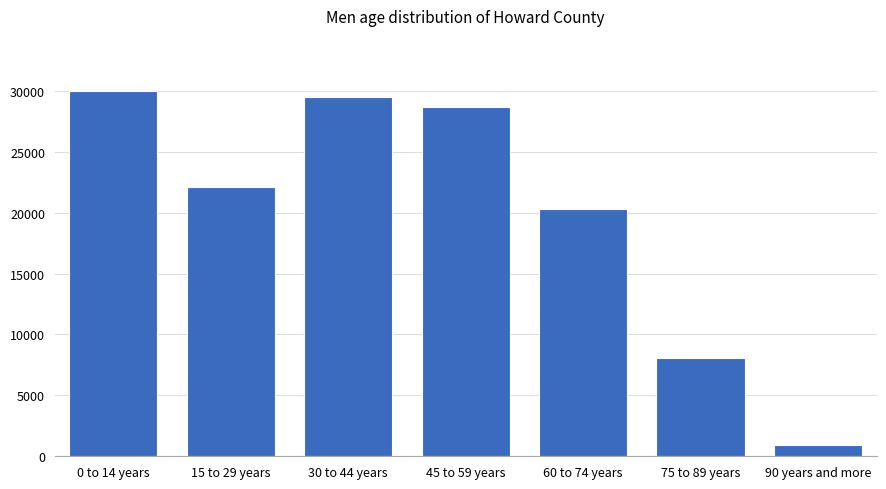

Reading left to right, what are all the values shown in this chart?

0 to 14 years=30016	15 to 29 years=22135	30 to 44 years=29485	45 to 59 years=28646	60 to 74 years=20316	75 to 89 years=8104	90 years and more=891